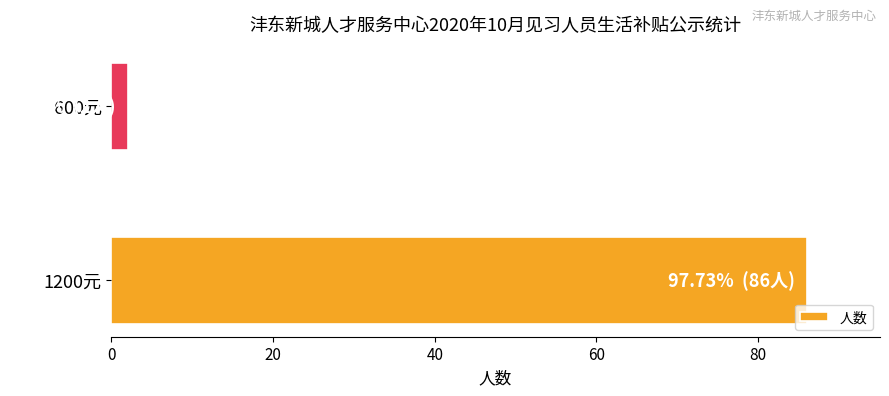

Reading bottom to top, extract all data points from this chart.

1200元=86	600元=2